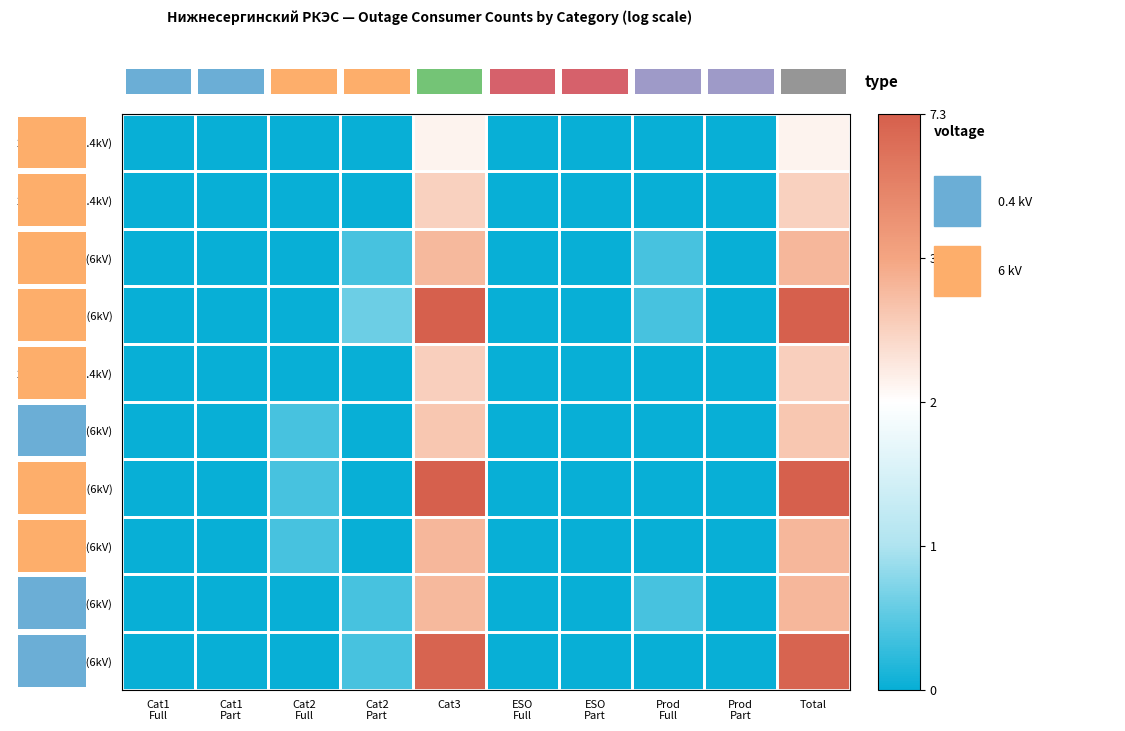

Reading right to left, what are all the values shown in this chart?

2015-04-03 (0.4kV): Total=3.9	Prod
Part=0.0	Prod
Full=0.0	ESO
Part=0.0	ESO
Full=0.0	Cat3=3.9	Cat2
Part=0.0	Cat2
Full=0.0	Cat1
Part=0.0	Cat1
Full=0.0
2015-04-21 (0.4kV): Total=4.6	Prod
Part=0.0	Prod
Full=0.0	ESO
Part=0.0	ESO
Full=0.0	Cat3=4.6	Cat2
Part=0.0	Cat2
Full=0.0	Cat1
Part=0.0	Cat1
Full=0.0
2015-04-27 (6kV): Total=5.1	Prod
Part=0.0	Prod
Full=0.7	ESO
Part=0.0	ESO
Full=0.0	Cat3=5.1	Cat2
Part=0.7	Cat2
Full=0.0	Cat1
Part=0.0	Cat1
Full=0.0
2015-05-02 (6kV): Total=7.3	Prod
Part=0.0	Prod
Full=0.7	ESO
Part=0.0	ESO
Full=0.0	Cat3=7.3	Cat2
Part=1.1	Cat2
Full=0.0	Cat1
Part=0.0	Cat1
Full=0.0
2015-05-03 (0.4kV): Total=4.6	Prod
Part=0.0	Prod
Full=0.0	ESO
Part=0.0	ESO
Full=0.0	Cat3=4.6	Cat2
Part=0.0	Cat2
Full=0.0	Cat1
Part=0.0	Cat1
Full=0.0
2015-06-23a (6kV): Total=4.8	Prod
Part=0.0	Prod
Full=0.0	ESO
Part=0.0	ESO
Full=0.0	Cat3=4.8	Cat2
Part=0.0	Cat2
Full=0.7	Cat1
Part=0.0	Cat1
Full=0.0
2015-06-23b (6kV): Total=7.3	Prod
Part=0.0	Prod
Full=0.0	ESO
Part=0.0	ESO
Full=0.0	Cat3=7.3	Cat2
Part=0.0	Cat2
Full=0.7	Cat1
Part=0.0	Cat1
Full=0.0
2015-06-24 (6kV): Total=5.1	Prod
Part=0.0	Prod
Full=0.0	ESO
Part=0.0	ESO
Full=0.0	Cat3=5.1	Cat2
Part=0.0	Cat2
Full=0.7	Cat1
Part=0.0	Cat1
Full=0.0
2015-06-25 (6kV): Total=5.1	Prod
Part=0.0	Prod
Full=0.7	ESO
Part=0.0	ESO
Full=0.0	Cat3=5.1	Cat2
Part=0.7	Cat2
Full=0.0	Cat1
Part=0.0	Cat1
Full=0.0
2015-06-28 (6kV): Total=7.2	Prod
Part=0.0	Prod
Full=0.0	ESO
Part=0.0	ESO
Full=0.0	Cat3=7.2	Cat2
Part=0.7	Cat2
Full=0.0	Cat1
Part=0.0	Cat1
Full=0.0